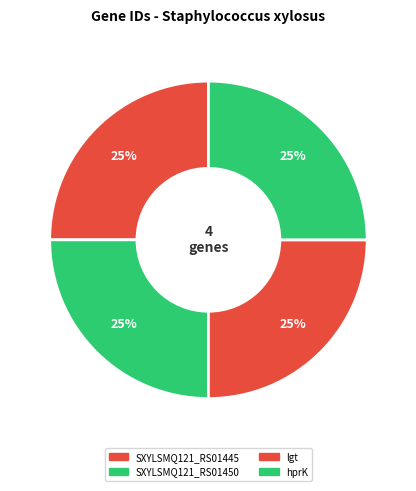

The lgt slice represents 25% of the pie. True or false?

True